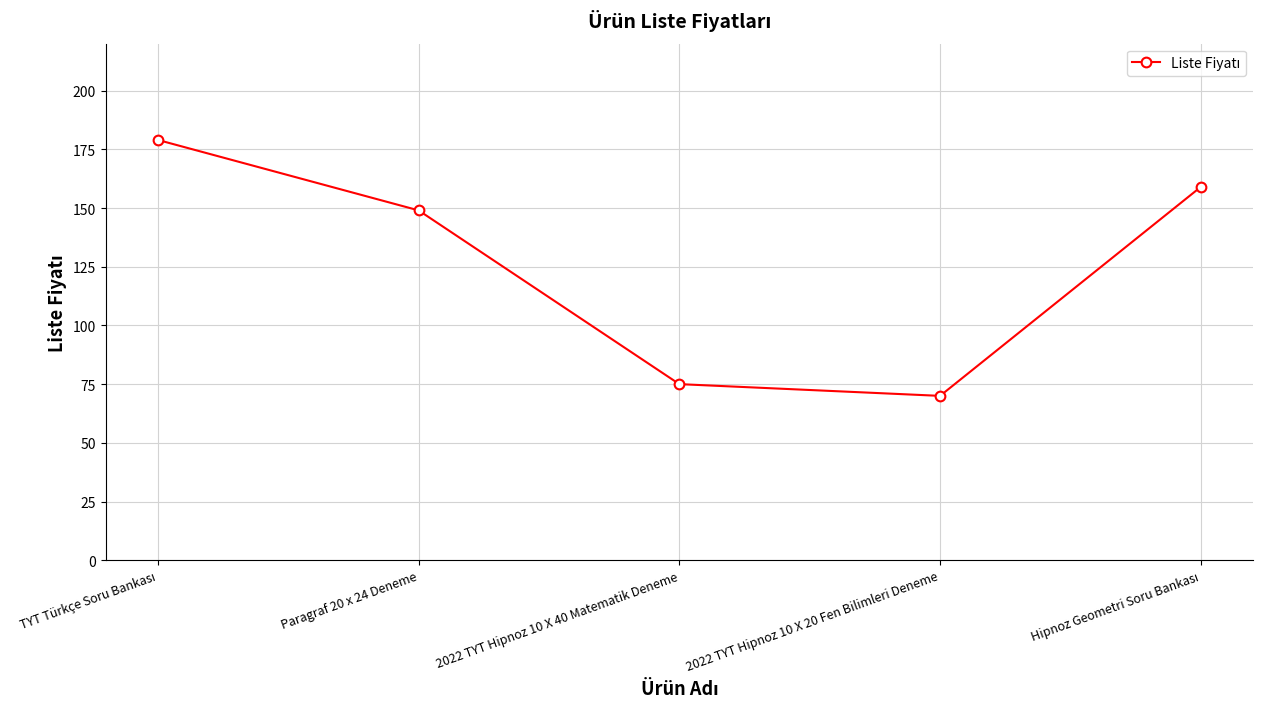

Does the chart display data point markers on the line(s)?

Yes